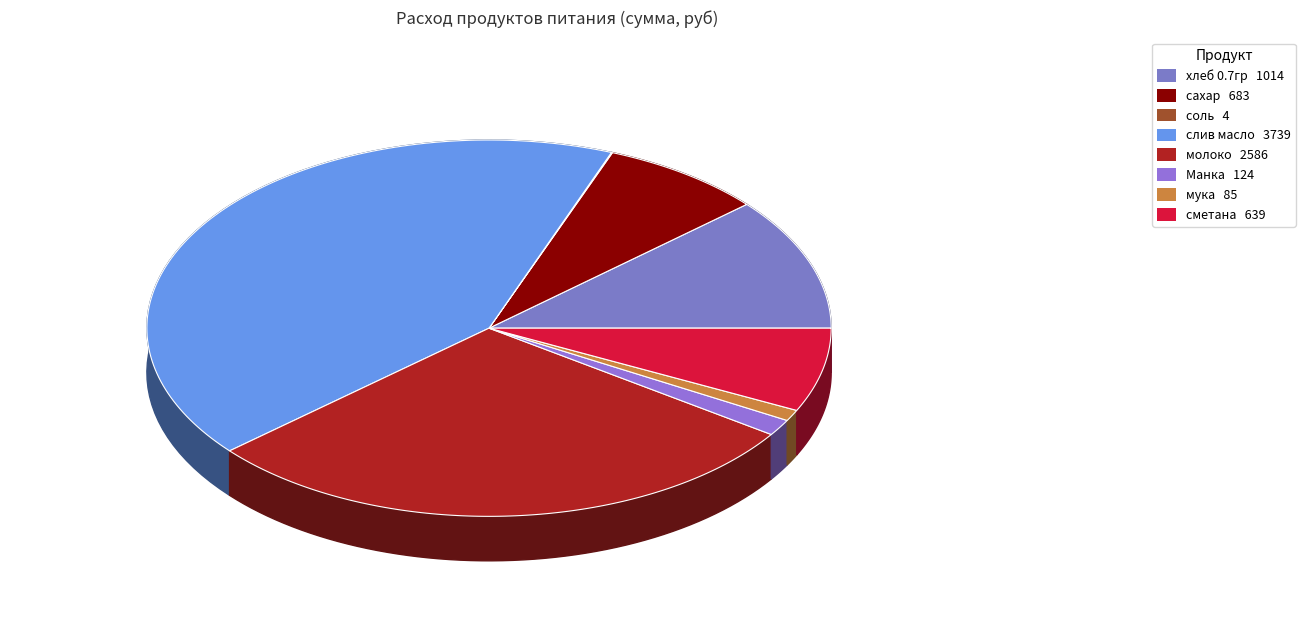

Combined, do мука and хлеб 0.7гр account for over 50%?

No